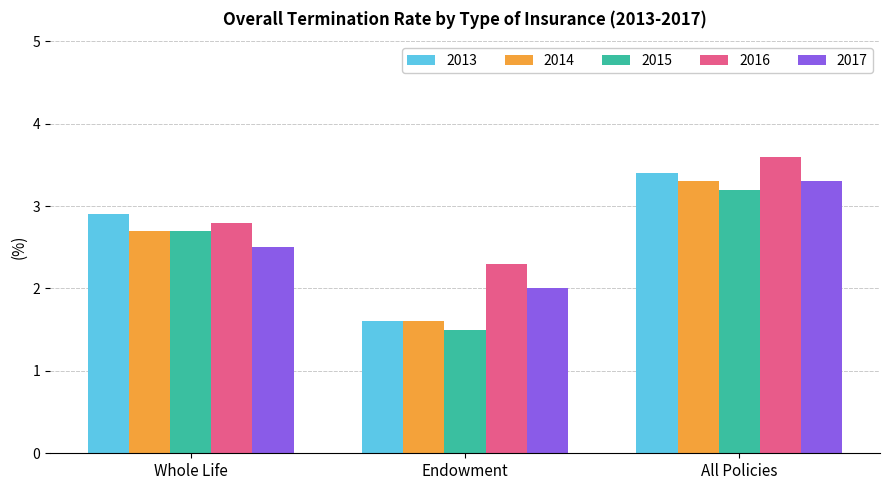

Reading left to right, list all the values displayed in this chart.

2013: 2.9	1.6	3.4
2014: 2.7	1.6	3.3
2015: 2.7	1.5	3.2
2016: 2.8	2.3	3.6
2017: 2.5	2.0	3.3